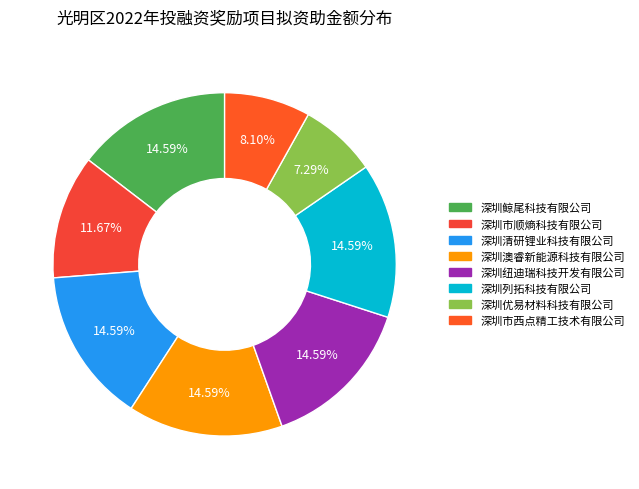

What is the smallest slice in the pie chart?

深圳优易材料科技有限公司